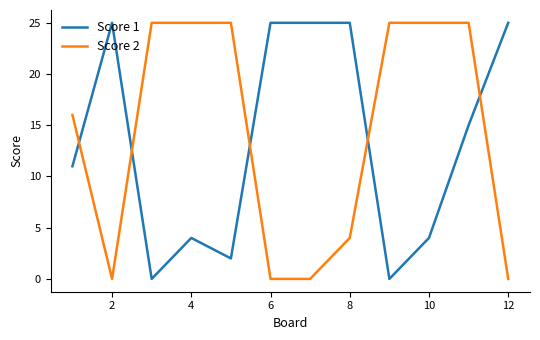

How many categories are shown in the chart?

12